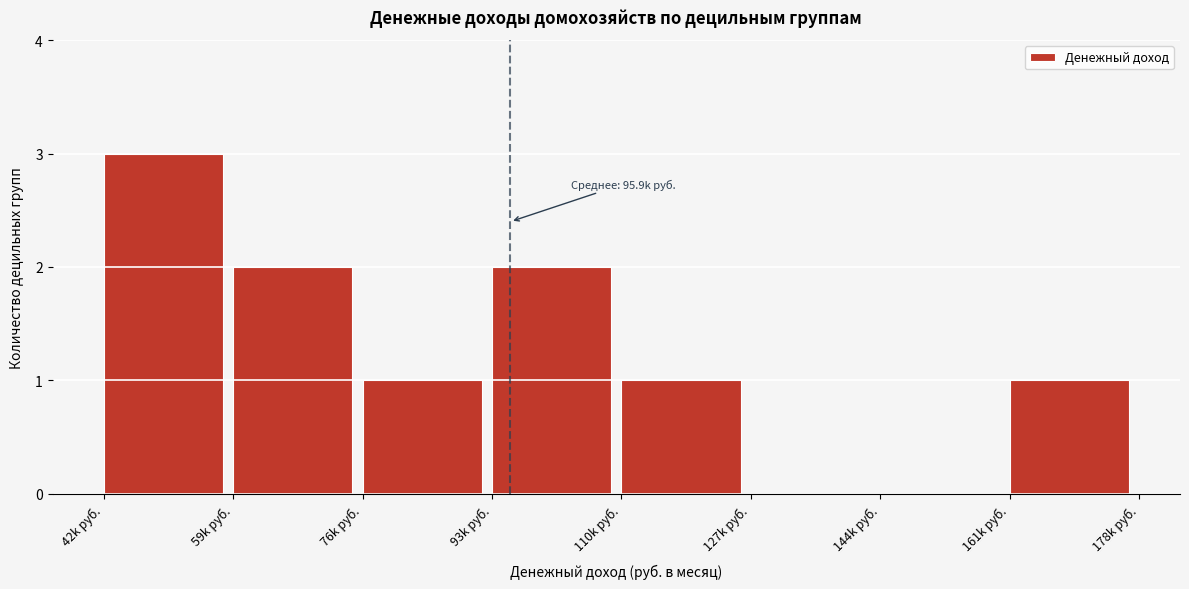

Reading left to right, what are all the values shown in this chart?

42k руб.=3	59k руб.=2	76k руб.=1	93k руб.=2	110k руб.=1	127k руб.=0	144k руб.=0	161k руб.=1